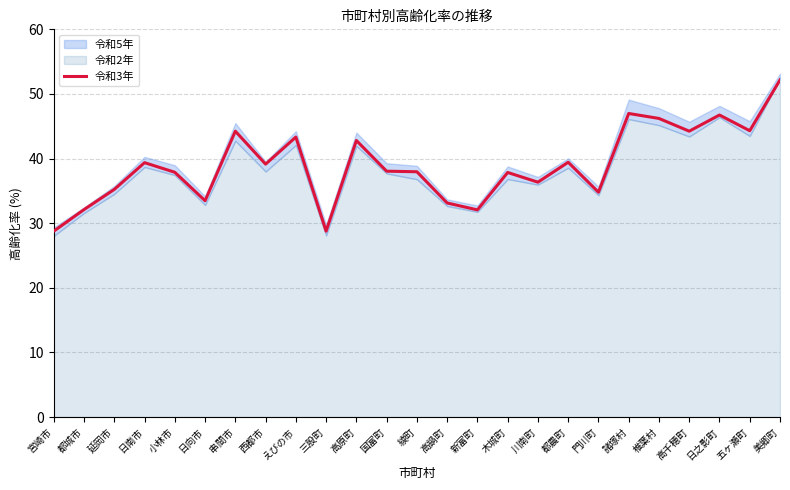

True or false: the data shows 7.6 at 宮崎市.

False